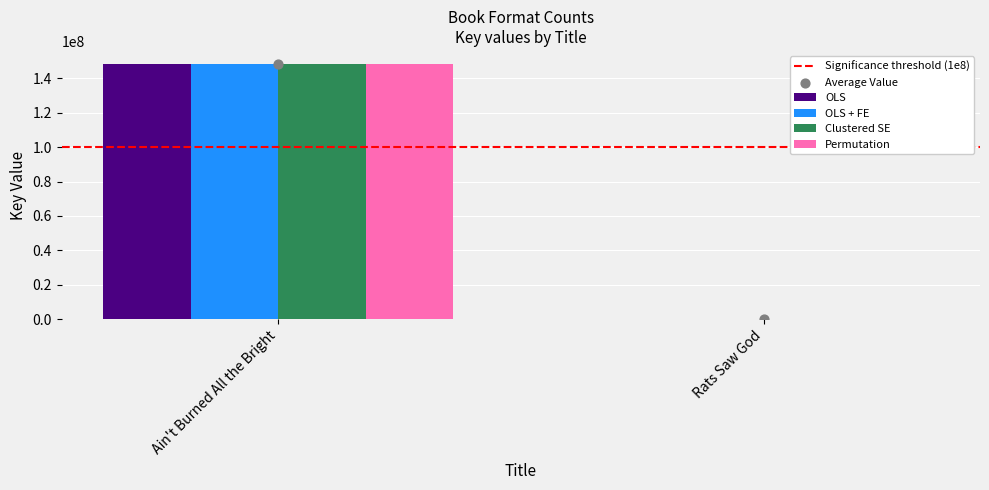

Which series has the largest Y range (max minus min)?

OLS